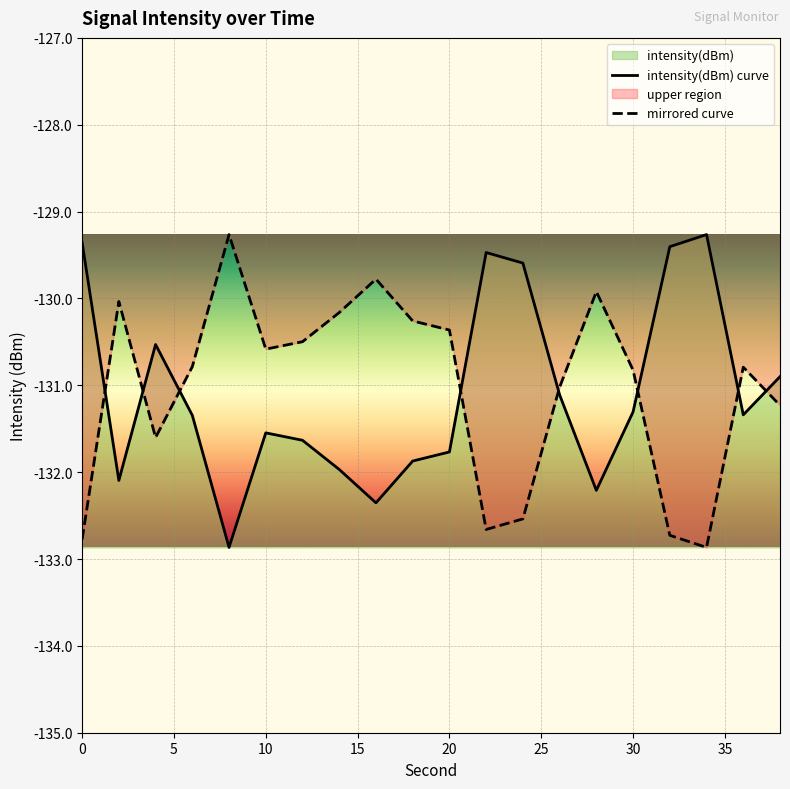

Is it true that intensity(dBm) curve equals -131.8 at 20?

True